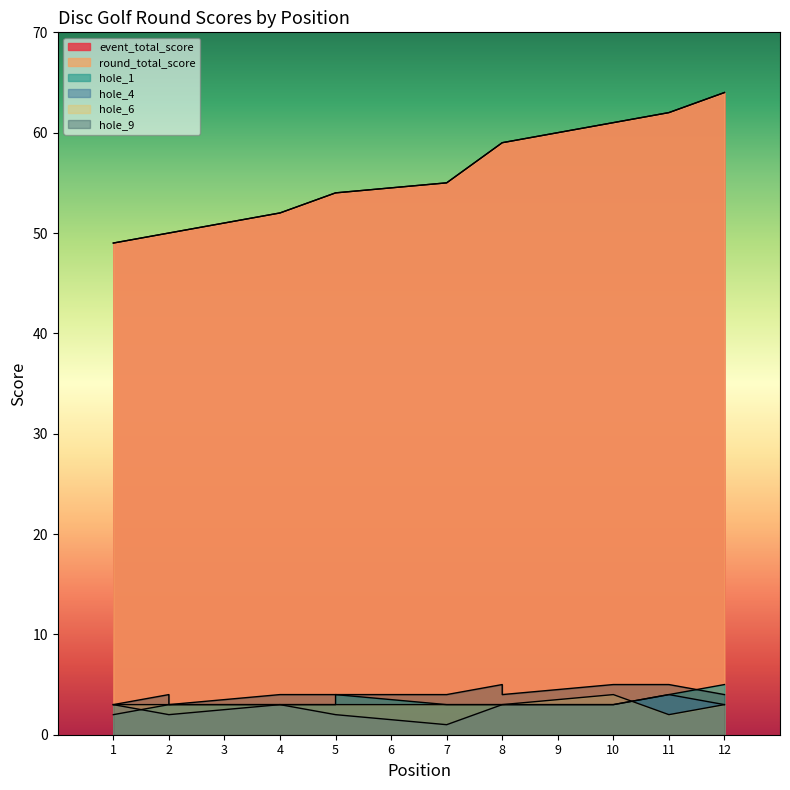

Is the value of hole_4 at 12 greater than the value of hole_6 at 12?

No